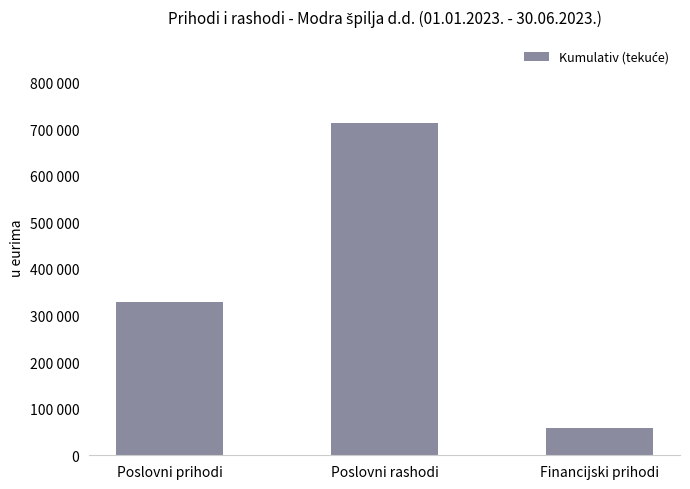

Does the chart contain any negative values?

No